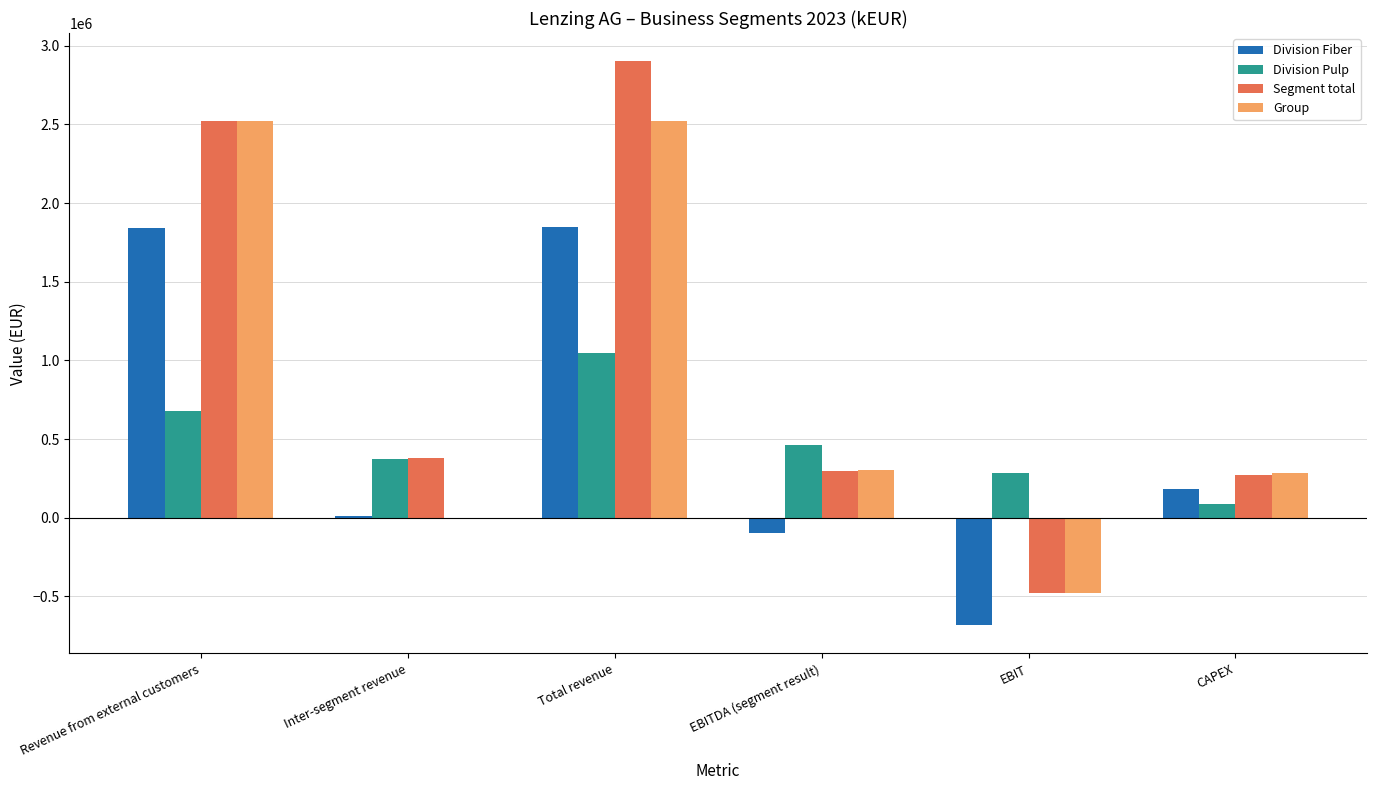

The Division Fiber series shows -683765 at EBIT. True or false?

True